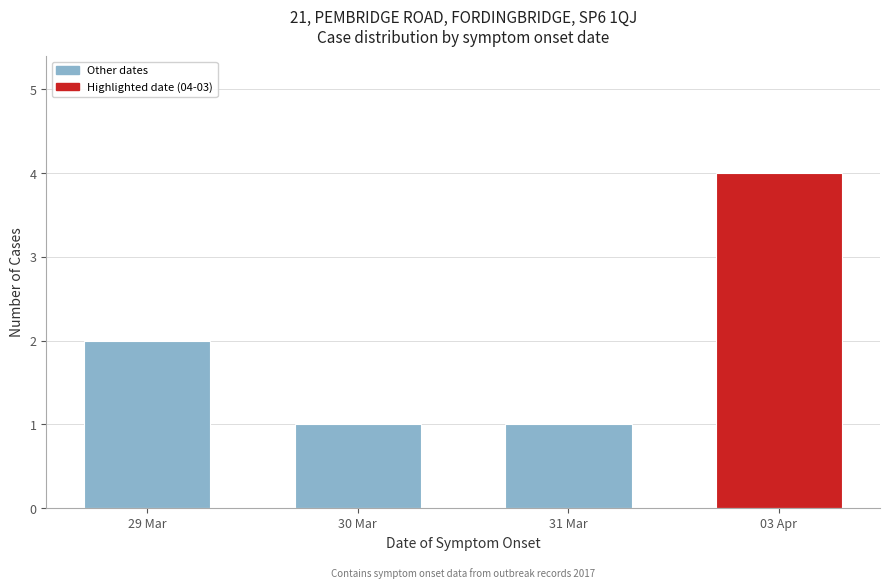

Reading right to left, extract all data points from this chart.

4	1	1	2